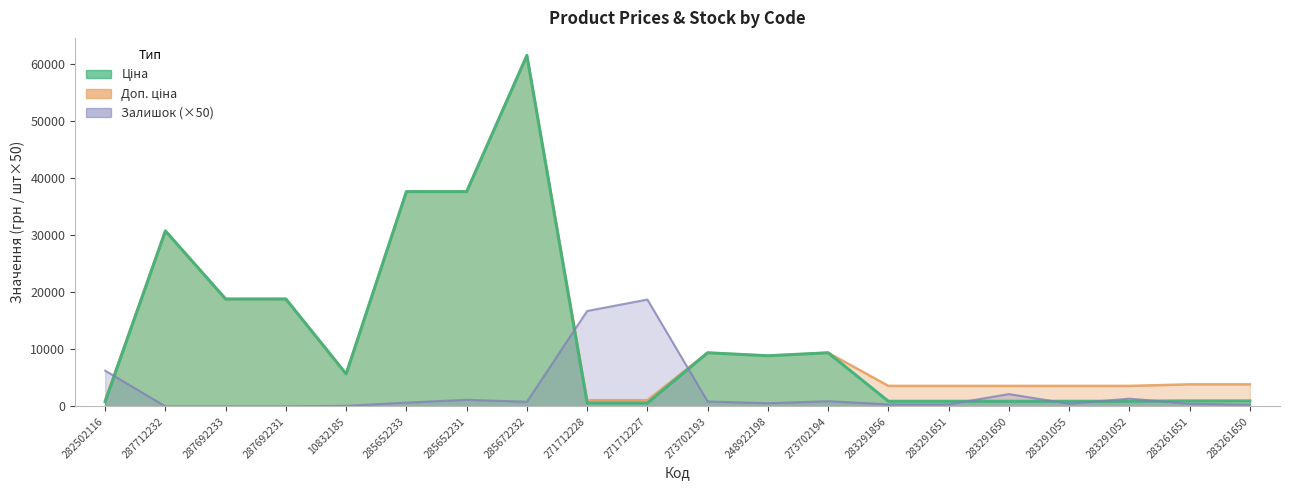

What is the average value of the Ціна series?

12331.8